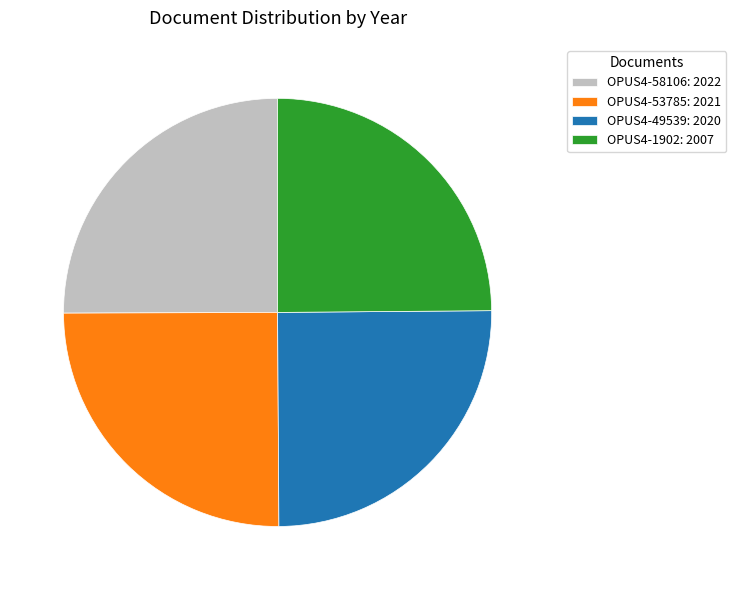

Approximately how many times larger is the value at OPUS4-49539: 2020 compared to OPUS4-58106: 2022?

1.0